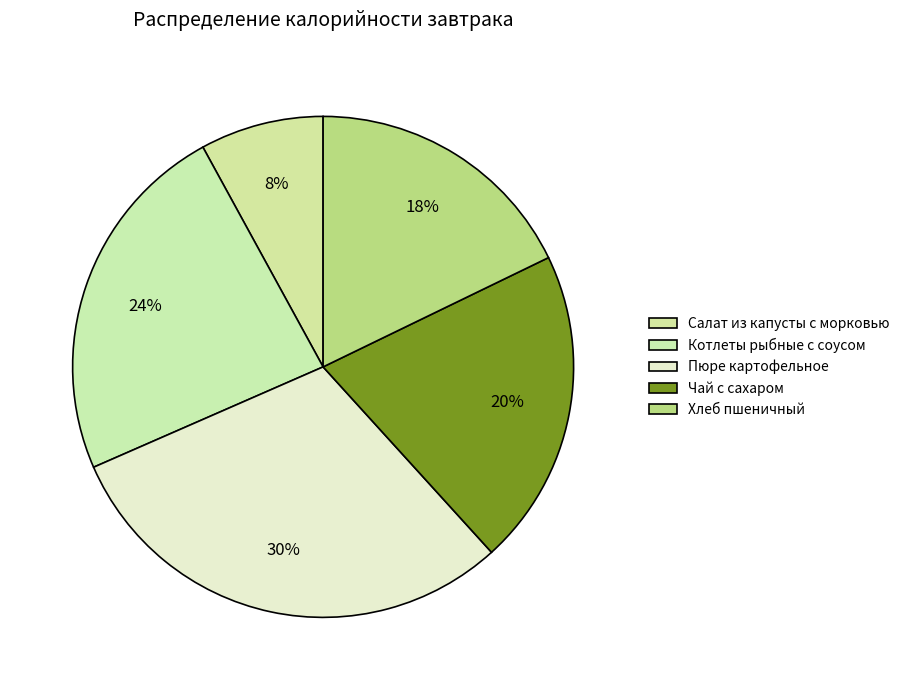

Is it true that Хлеб пшеничный is 18% of the pie?

True